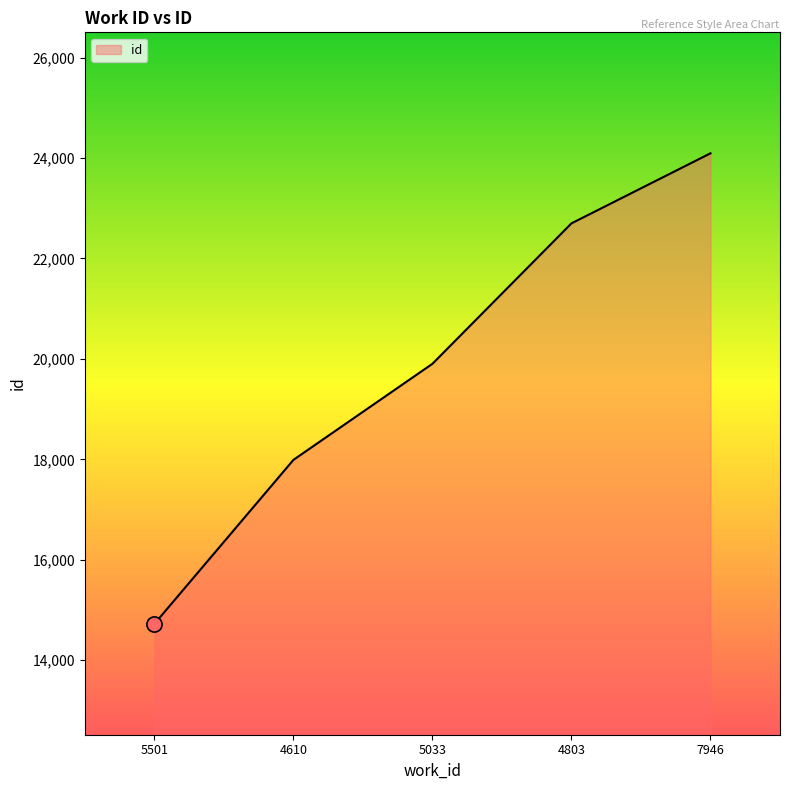

Which has a higher value, 7946 or 5033?

7946